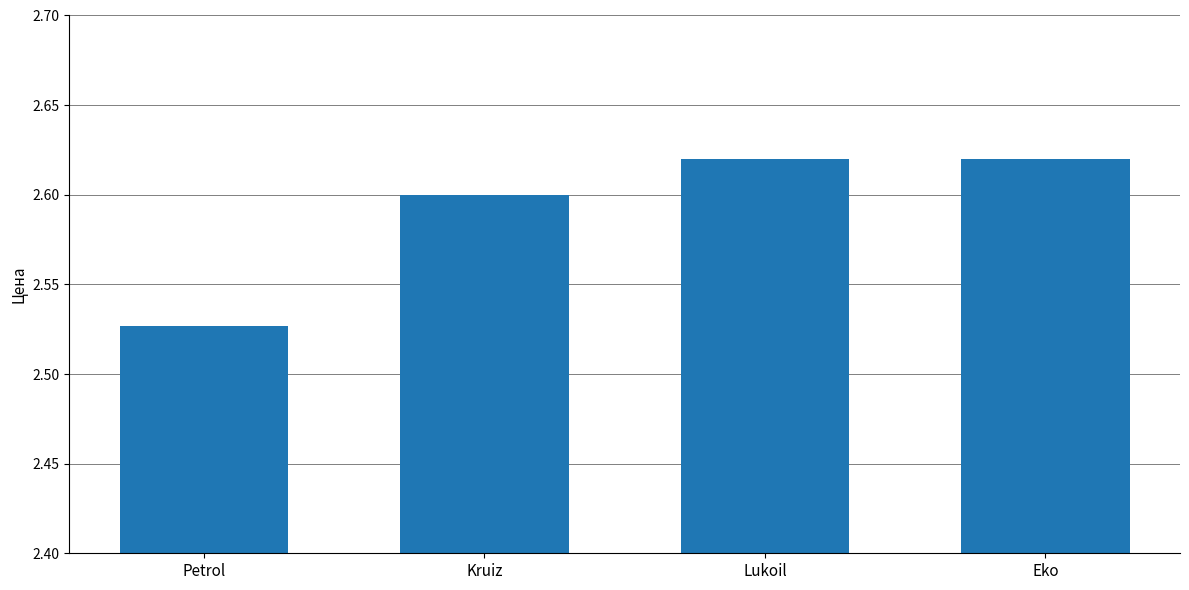

What is the label of the 1st bar from the left?

Petrol